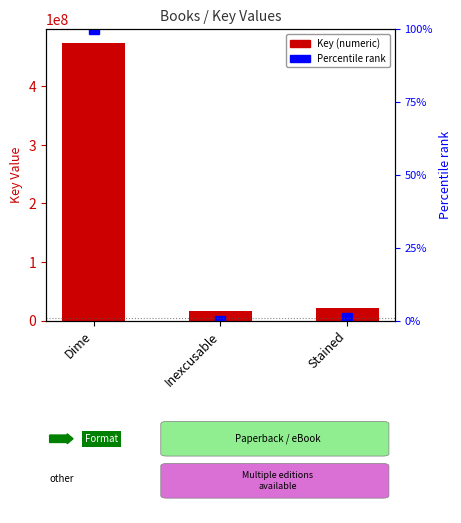

What is the sum of all Key values?

512003584.0